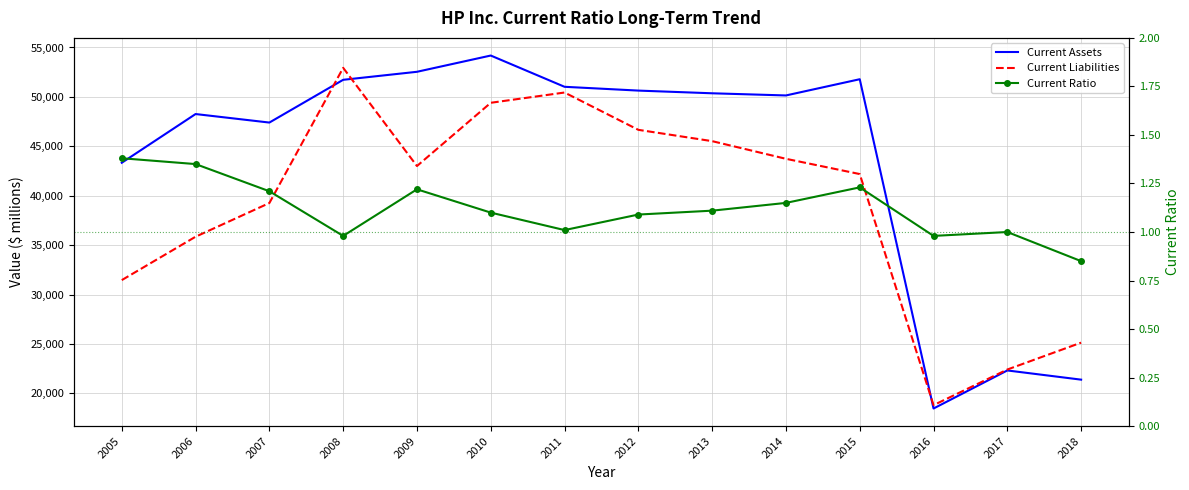

List the series in order of their peak value, highest first.

Current Assets, Current Liabilities, Current Ratio